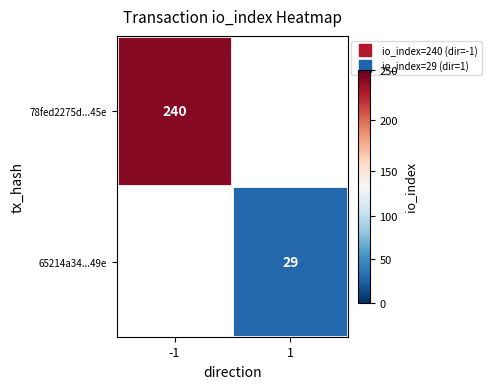

The 78fed2275d...45e series shows 127.4 at -1. True or false?

False